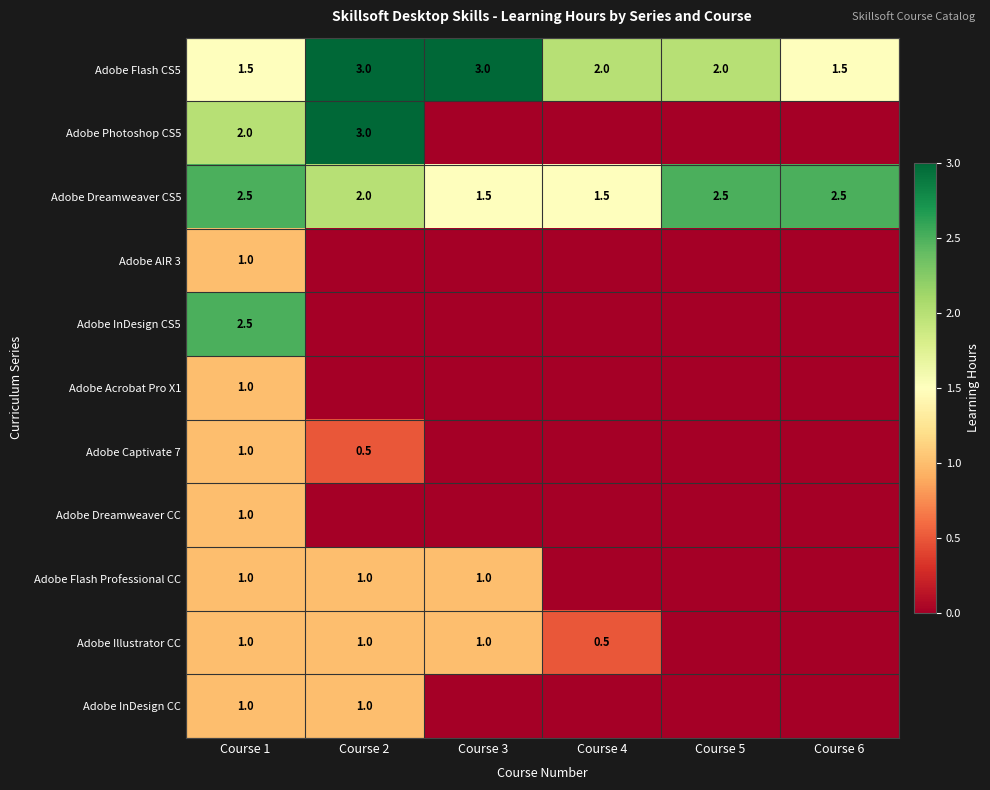

Where is Adobe Dreamweaver CS5 nearest to the value 2?

Course 2